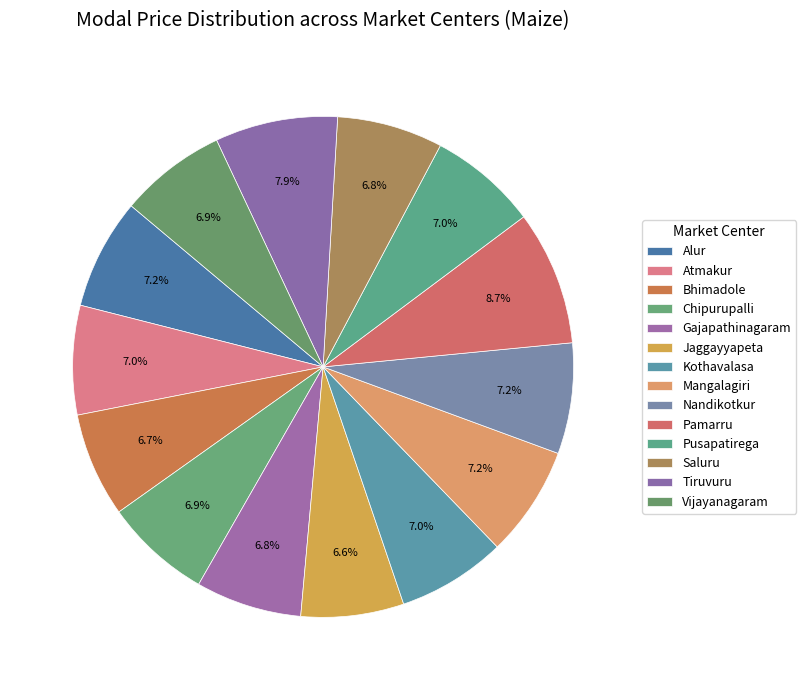

What portion of the pie excludes Chipurupalli?

93.1%